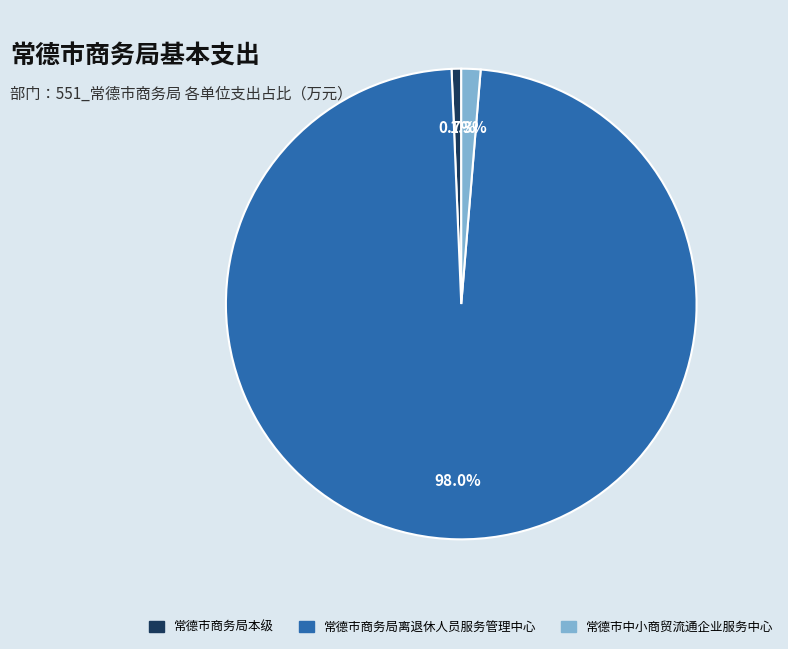

Which slice is the largest?

常德市商务局离退休人员服务管理中心